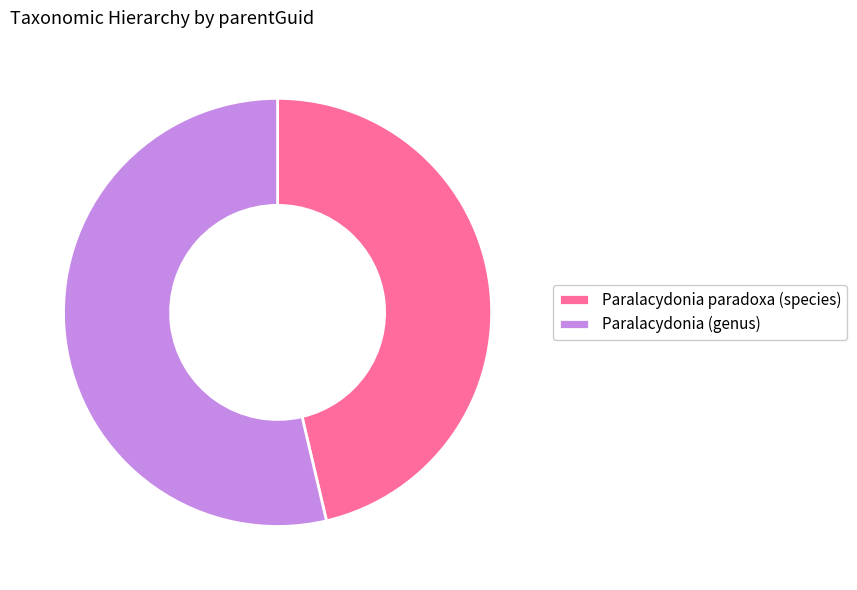

Does any single category account for the majority?

Yes